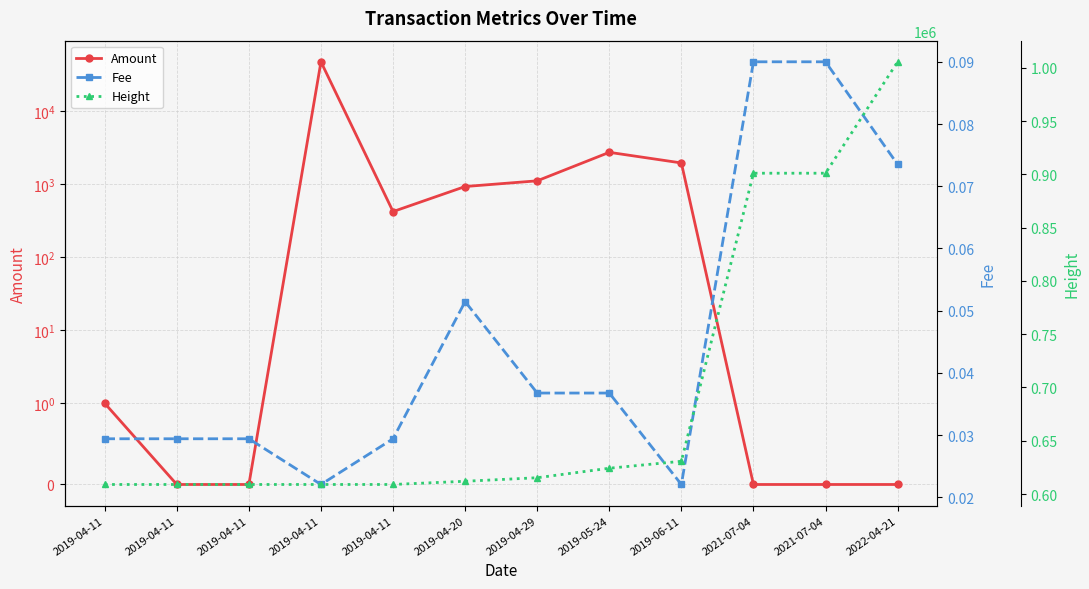

What is the total value across all series at 2019-04-20?

612928.1